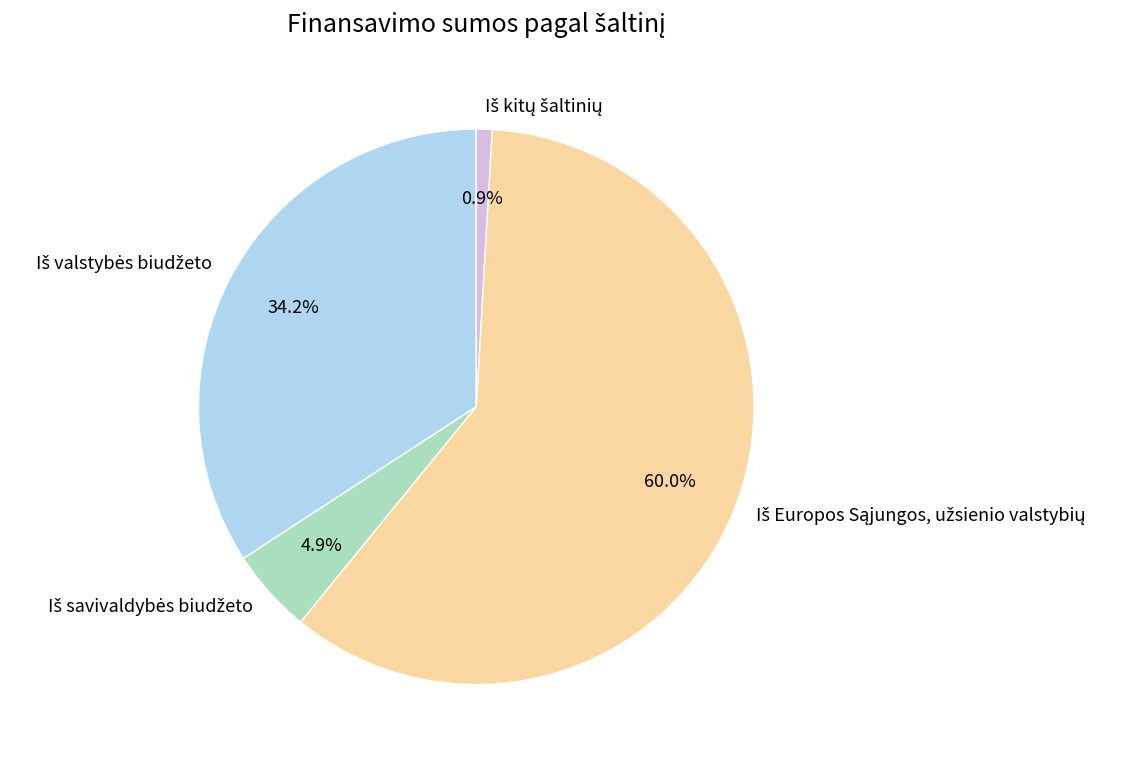

Is there any slice that represents more than half of the pie?

Yes